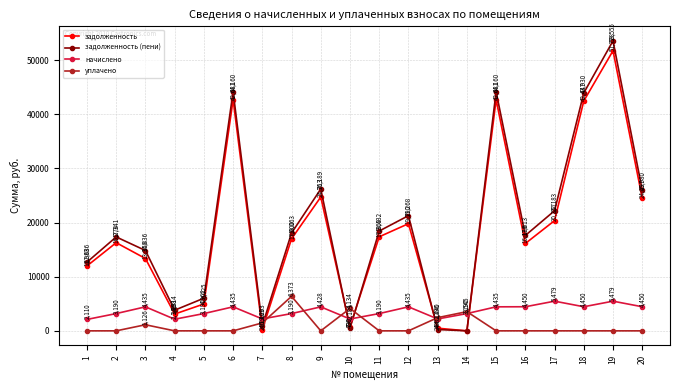

Is the value of начислено at 8 greater than the value of уплачено at 13?

Yes